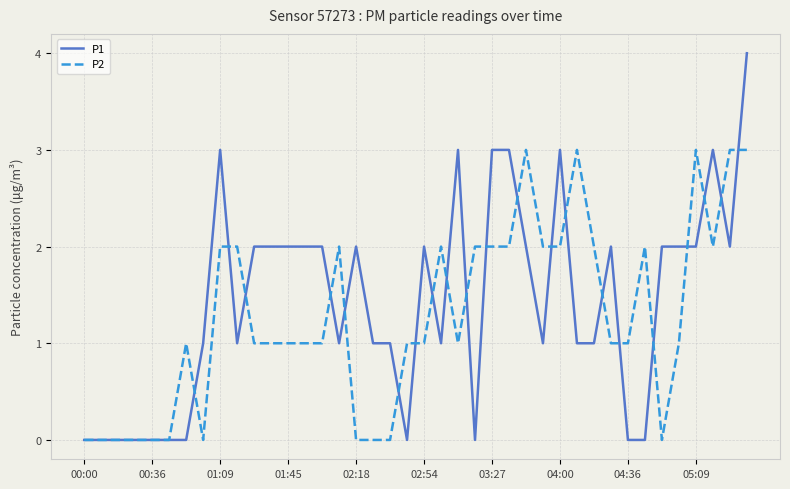

Which series has the widest spread of values?

P1